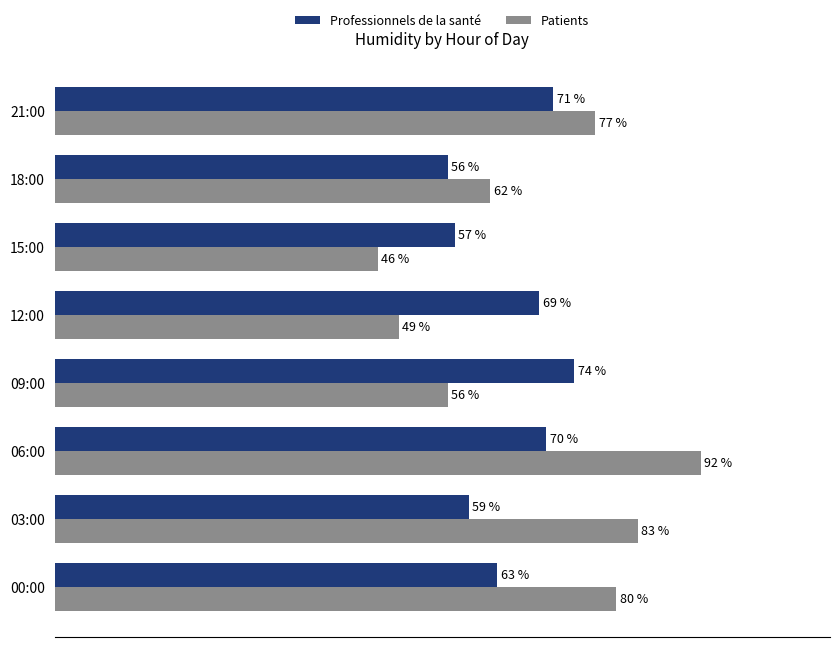

Which series has the largest total across all categories?

Patients